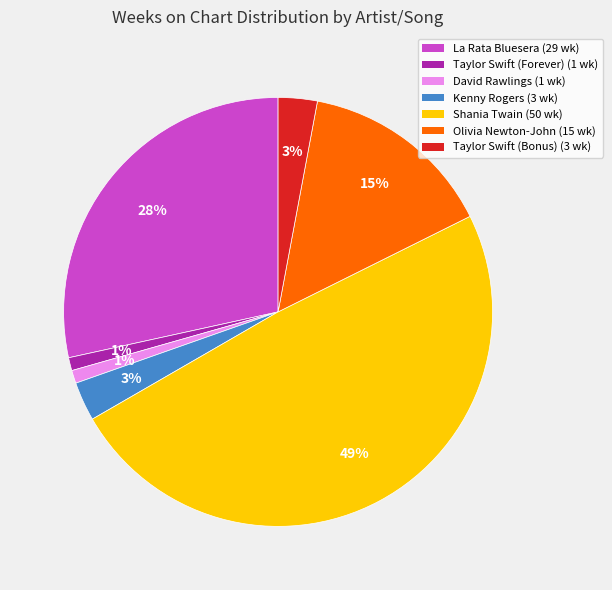

To the nearest percent, what is the difference between the David Rawlings and Olivia Newton-John slice percentages?

14%